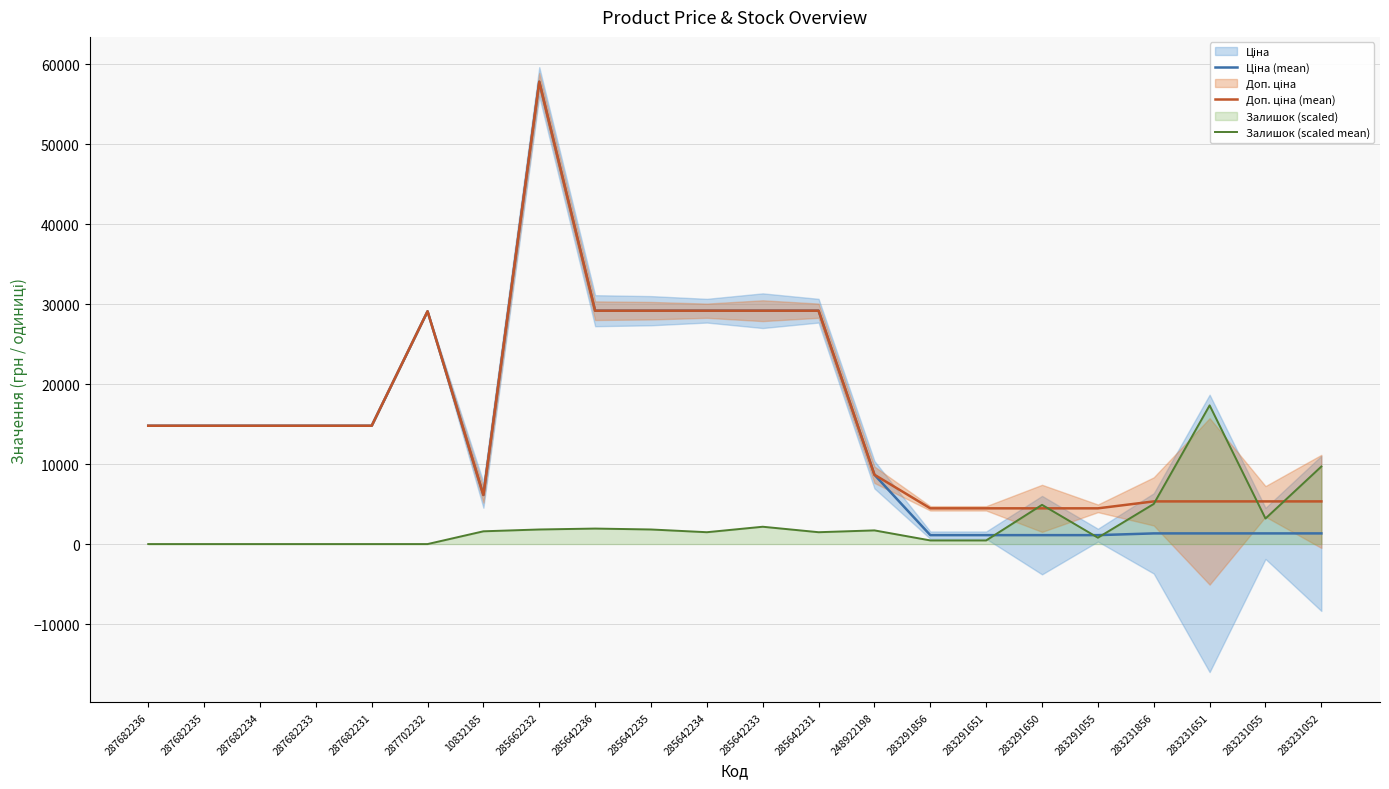

What is the label of the 21st point from the right?

287682235